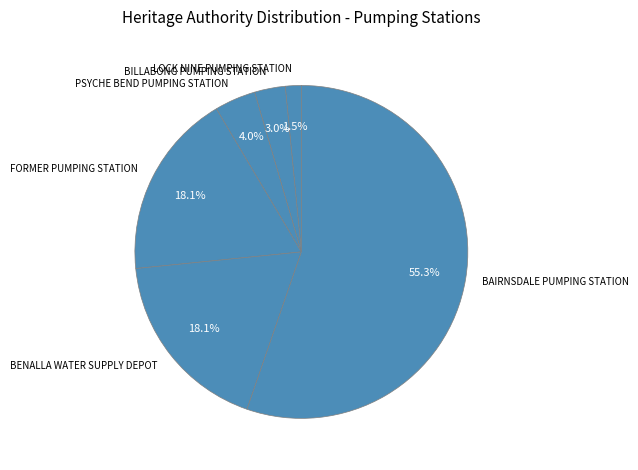

True or false: BAIRNSDALE PUMPING STATION accounts for 55% of the total.

True